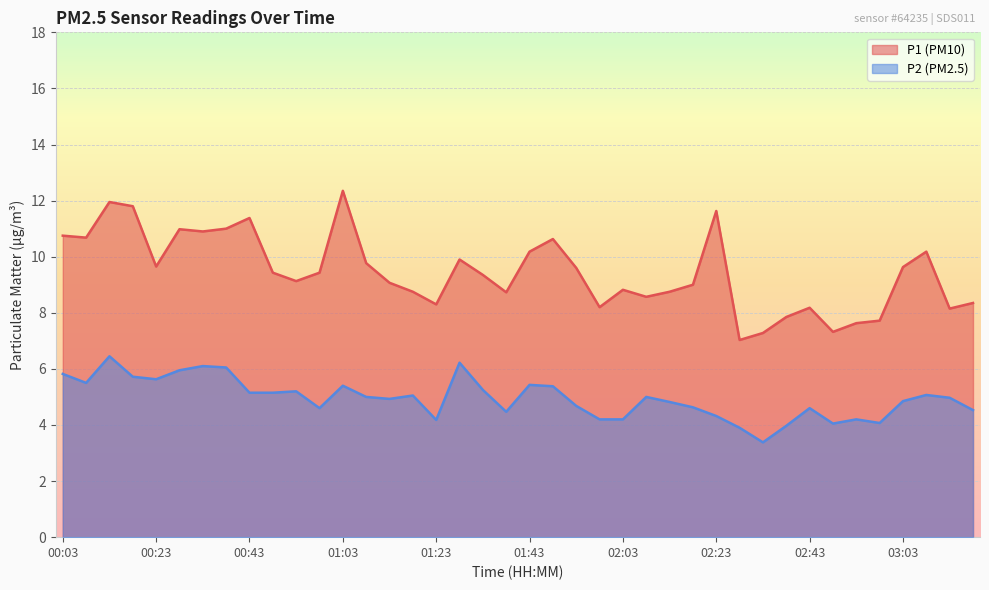

What is the sum of the P1 values at 02:58 and 02:43?

15.9